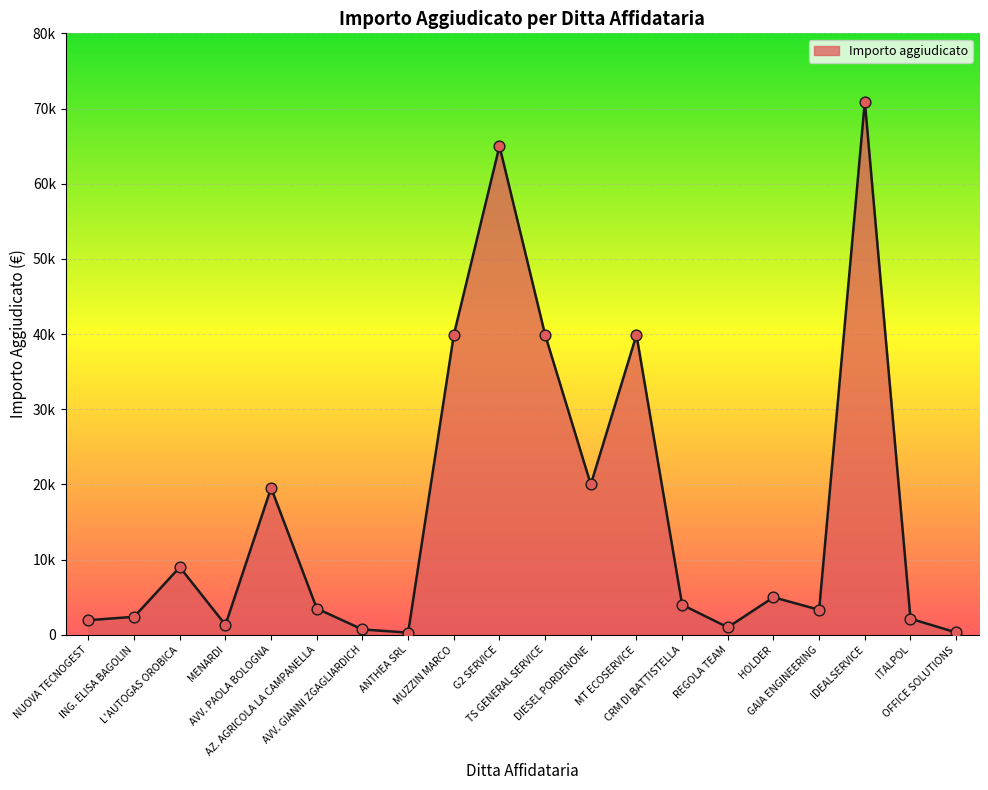

Approximately how many times larger is the value at MT ECOSERVICE compared to IDEALSERVICE?

0.6